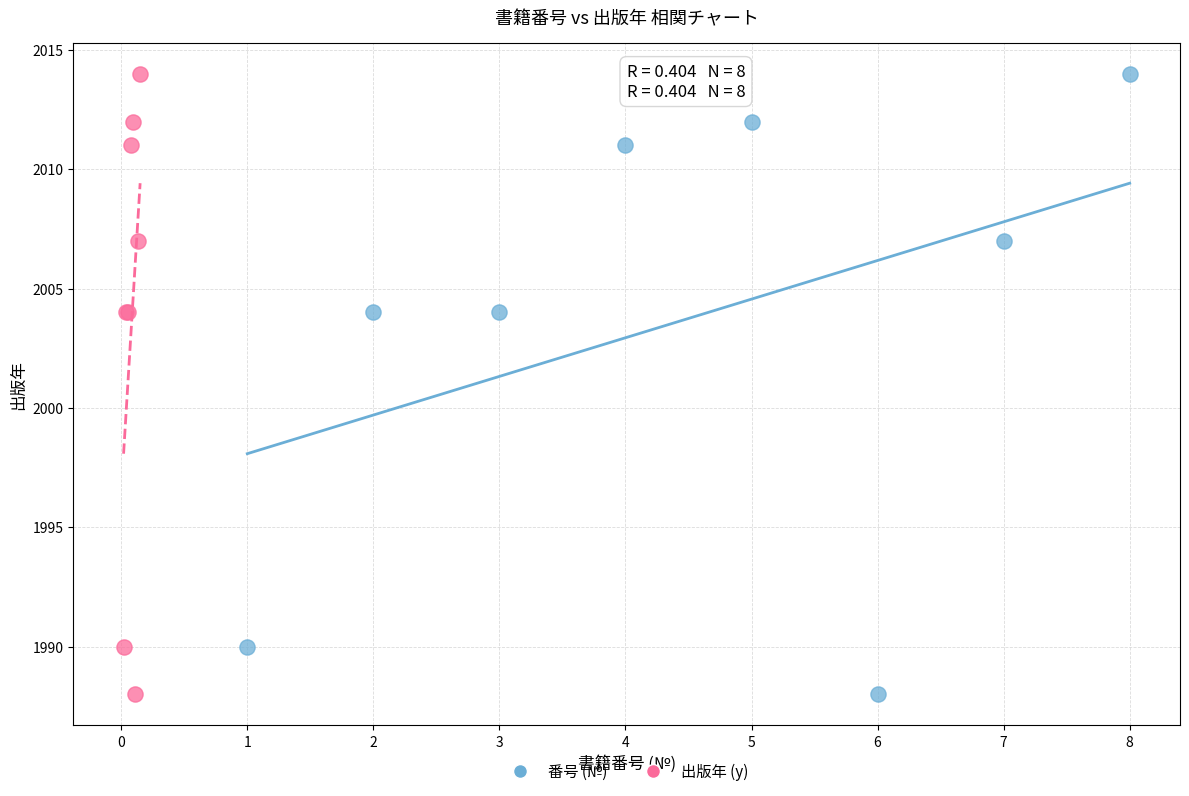

What are all the series names shown in the legend?

番号 (№), 出版年 (y)